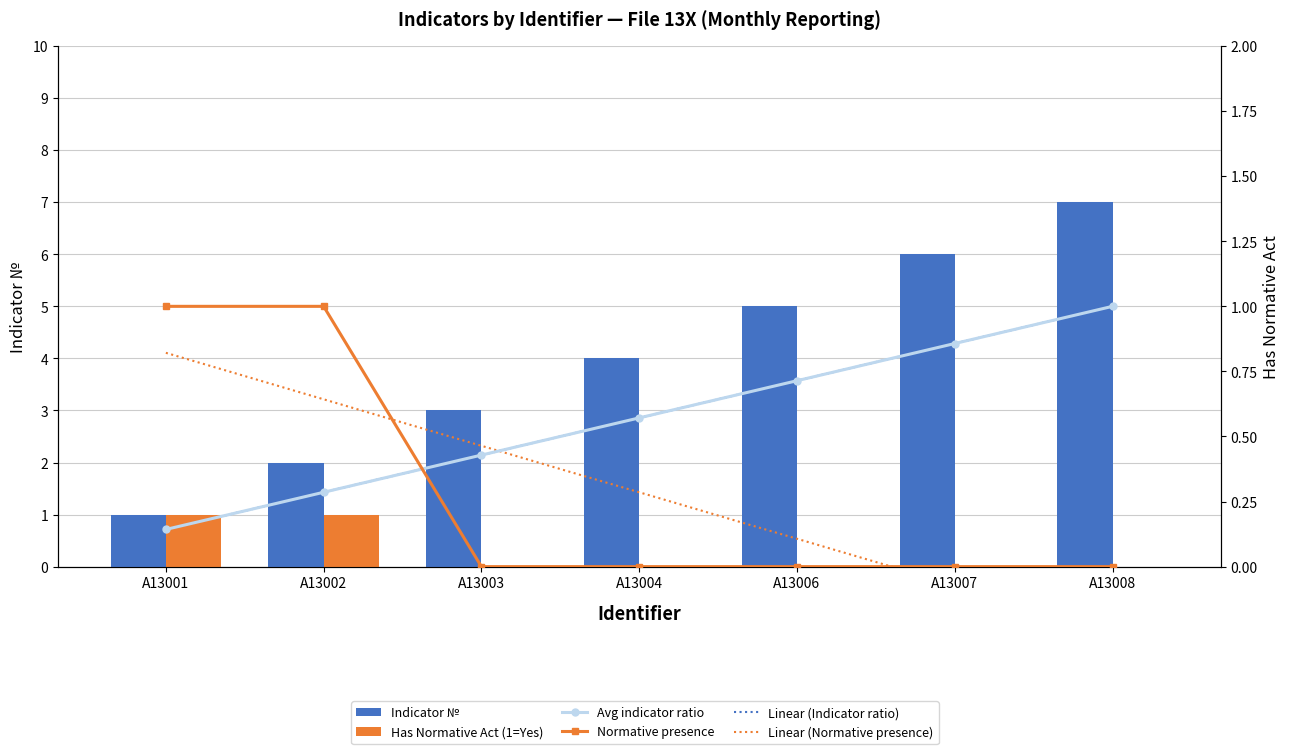

What is the sum of the Has Normative Act (1=Yes) values at A13002 and A13001?

2.0